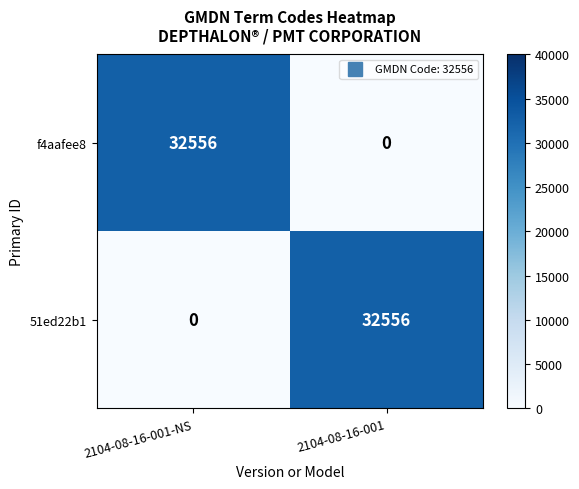

Which category has the highest value in the 51ed22b1 series?

2104-08-16-001